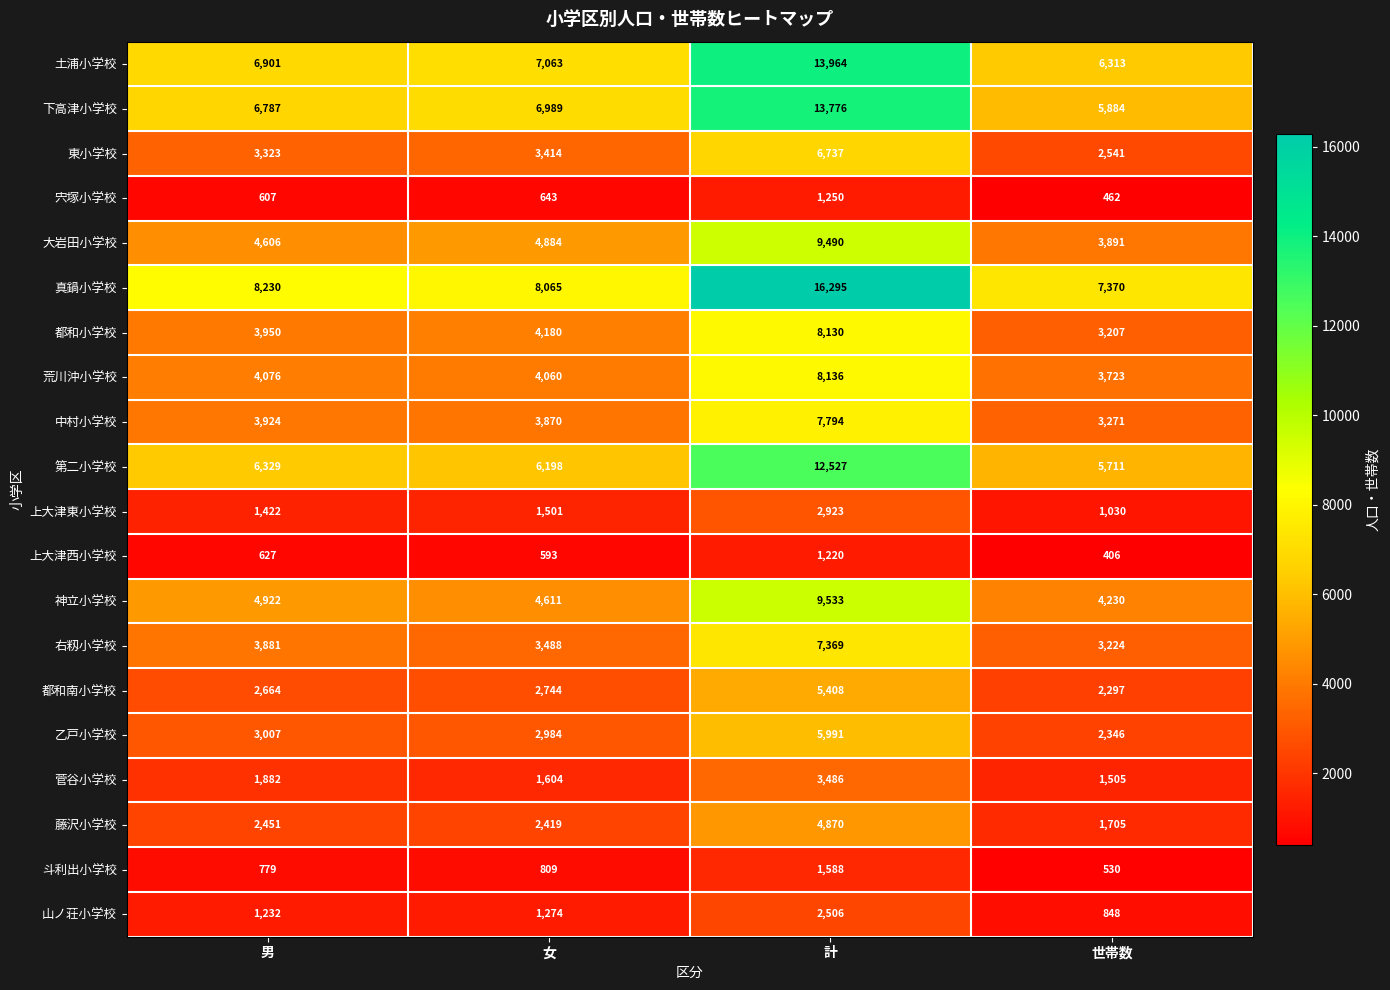

The value of 菅谷小学校 at 計 is 3486. True or false?

True